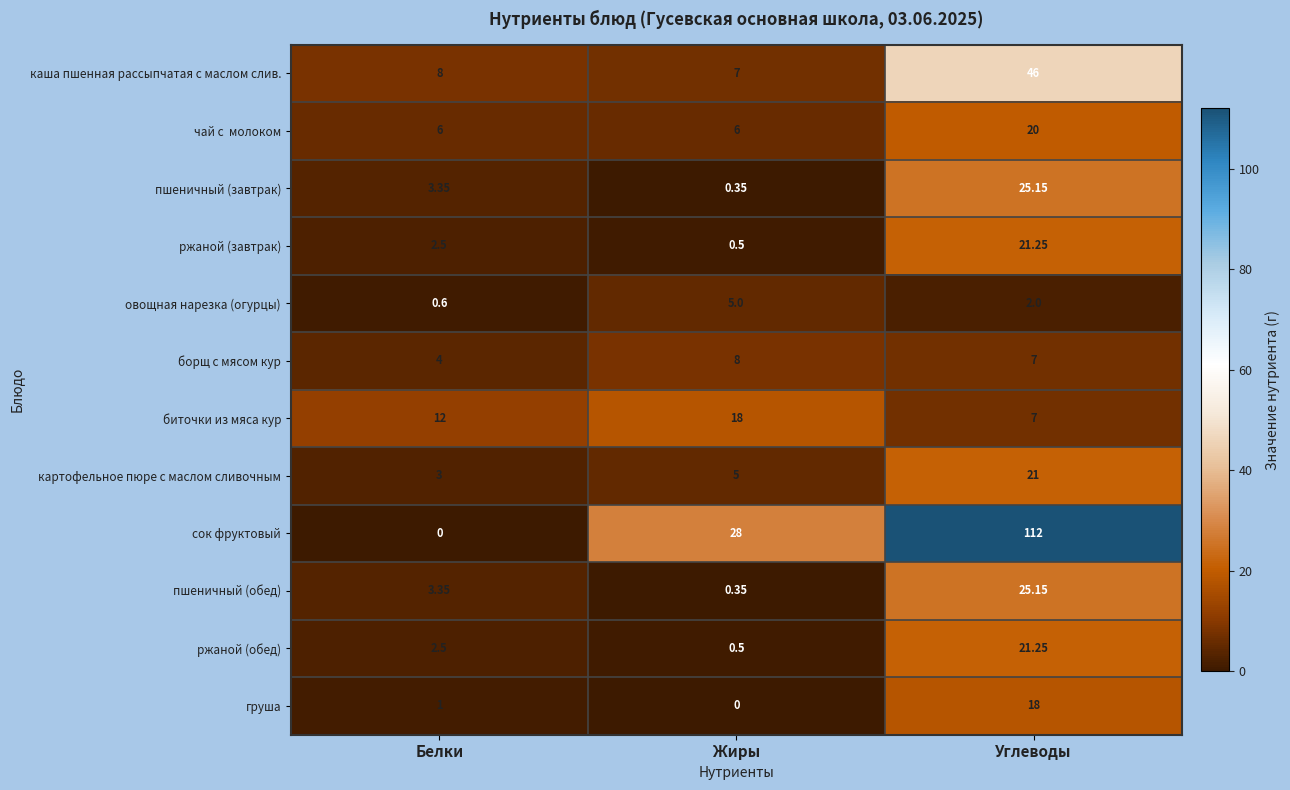

Rank the categories by груша value from highest to lowest.

Углеводы, Белки, Жиры